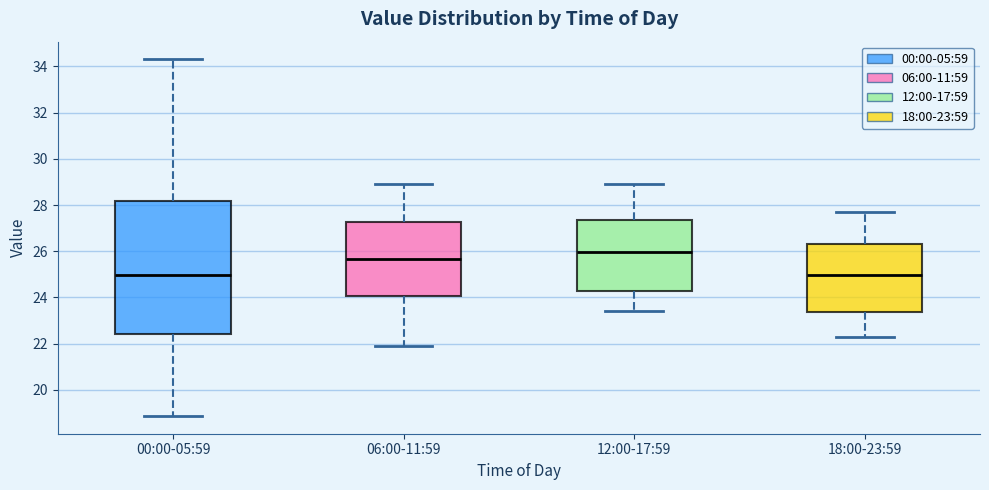

Where is the lower edge of the box for 18:00-23:59 on the y-axis? The values are not printed on the chart, so give them approximately, as read against the axis.

23.4